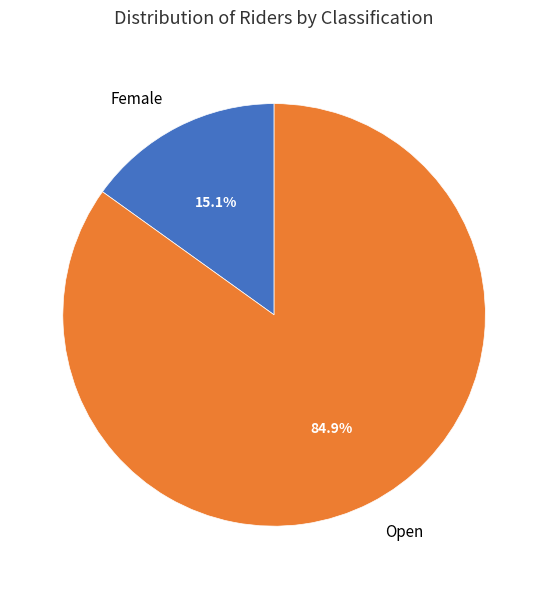

How many slices are in this pie chart?

2